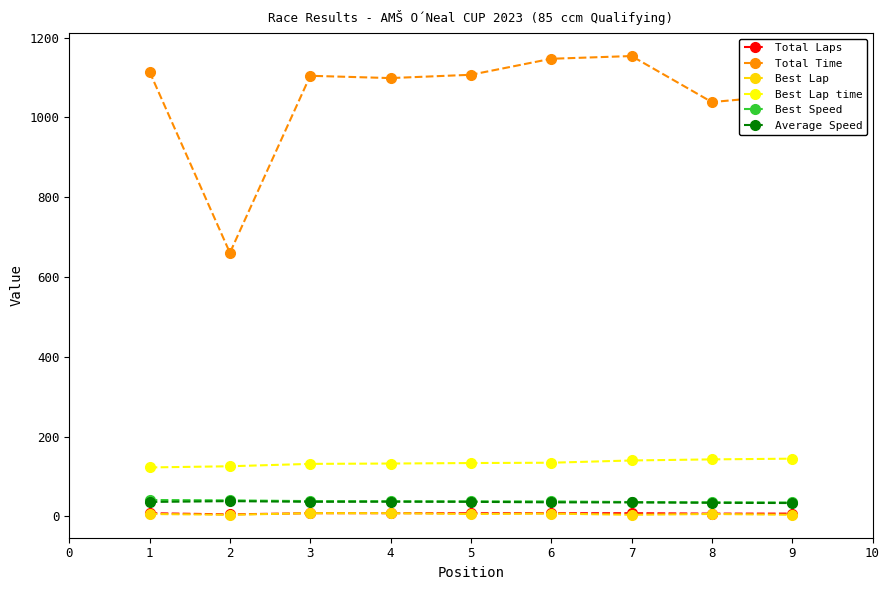

Which series has the largest range (max minus min)?

Total Time